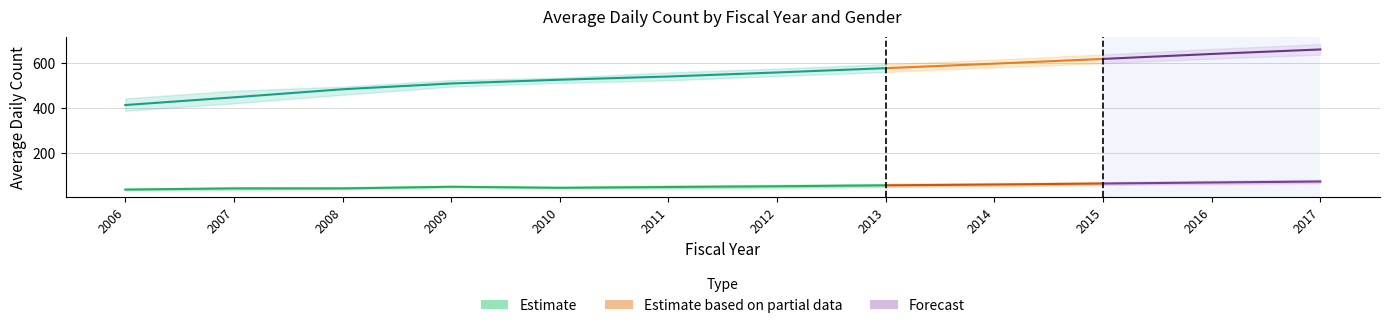

What is the spread (max minus min) of values at 2014?

561.0